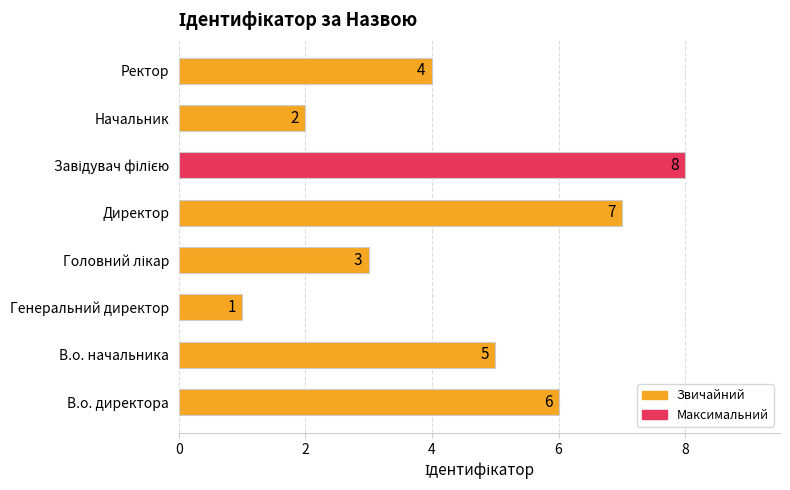

What is the sum of all values?

36